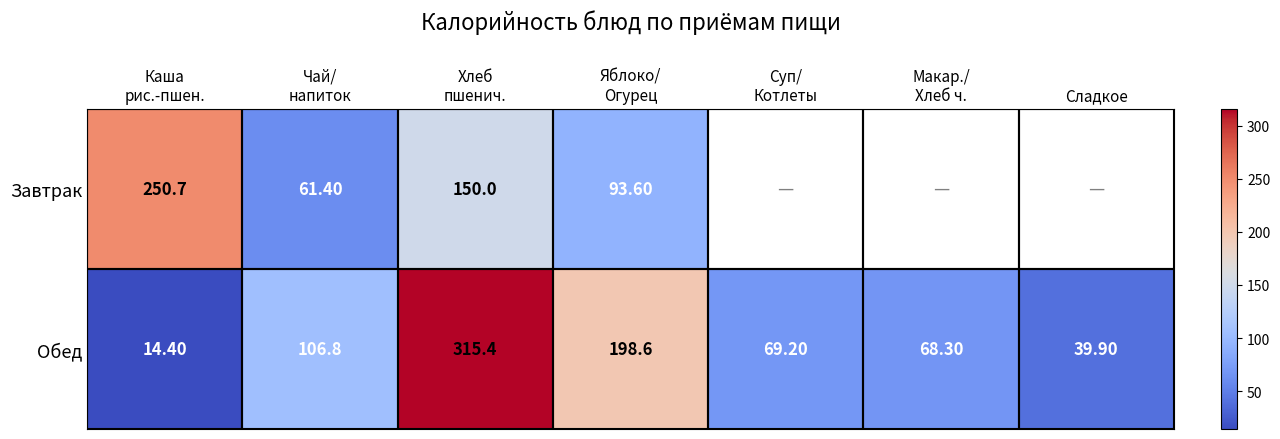

What is the minimum value shown in the chart?

14.4